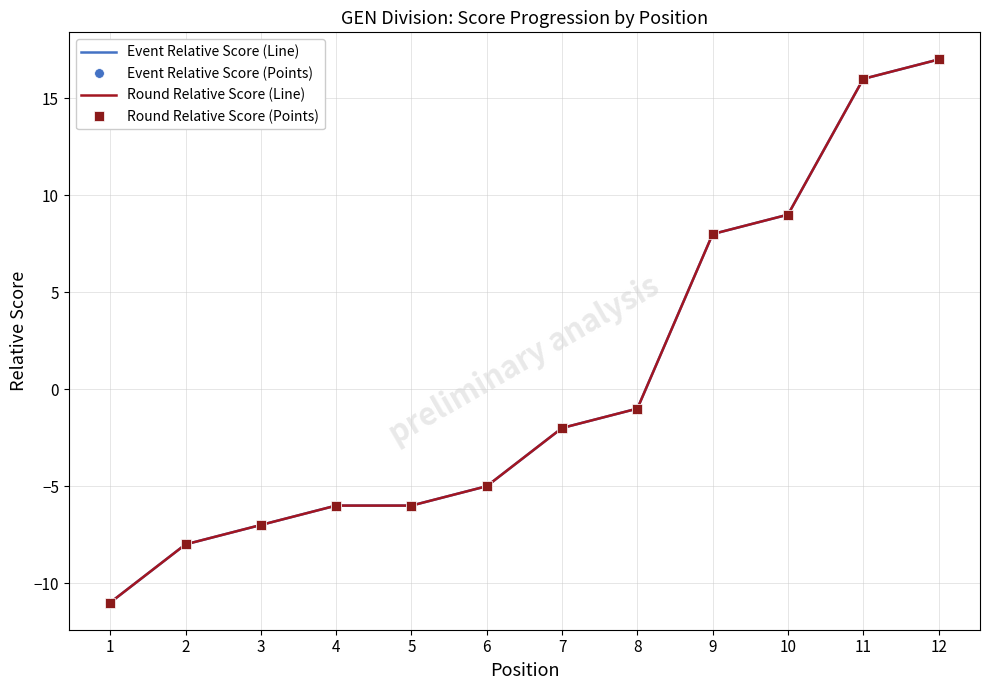

Which series has the largest range (max minus min)?

Event Relative Score (Line)